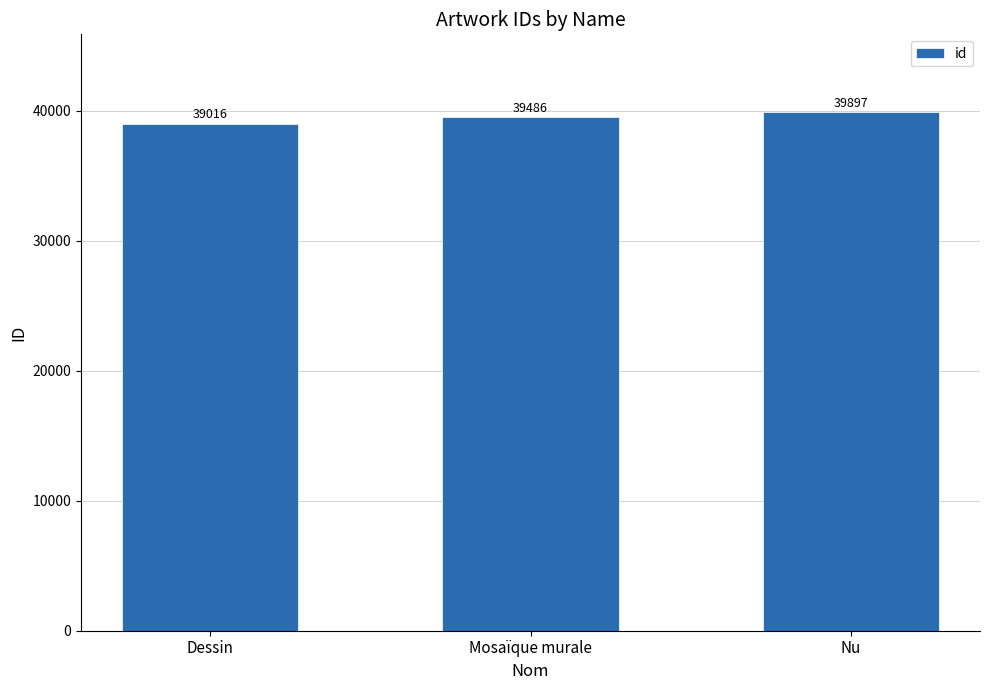

Which category has the lowest value across all series?

Dessin